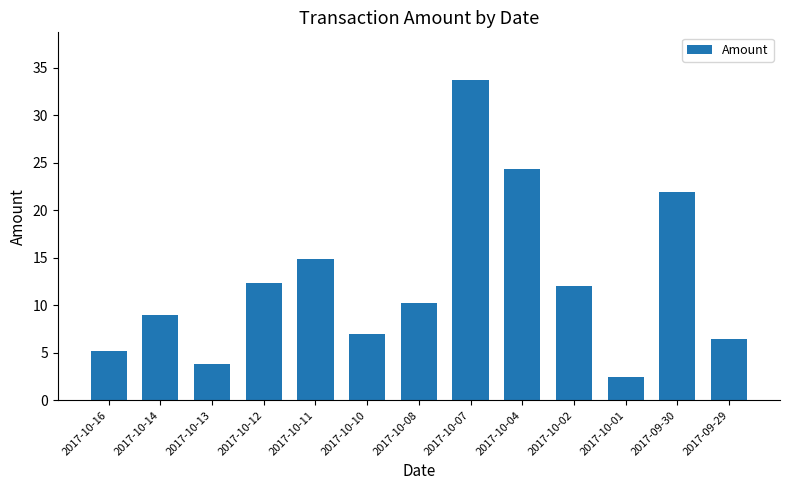

What is the smallest value displayed?

2.4